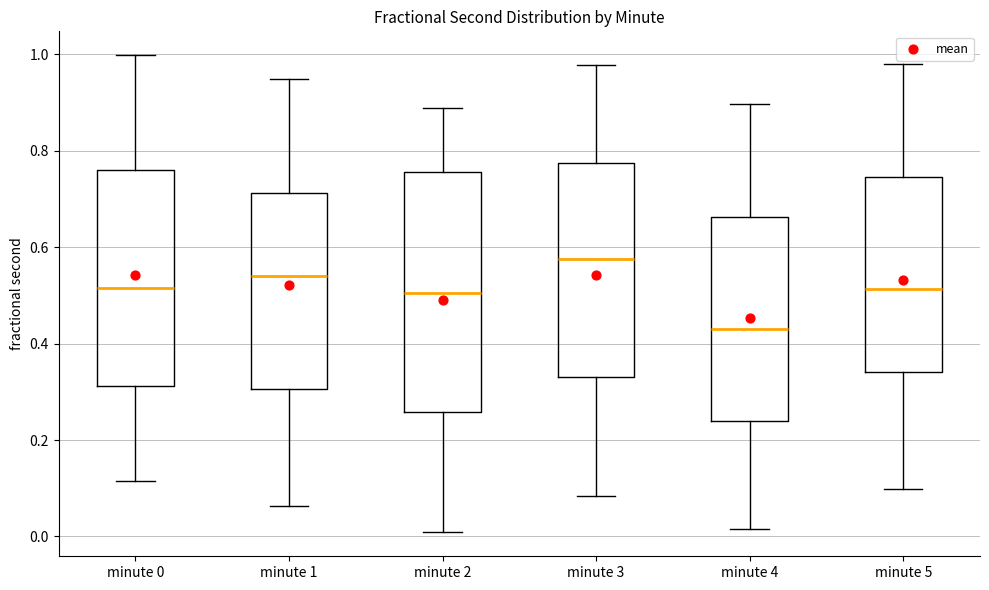

Which box has the lowest median line?

minute 4